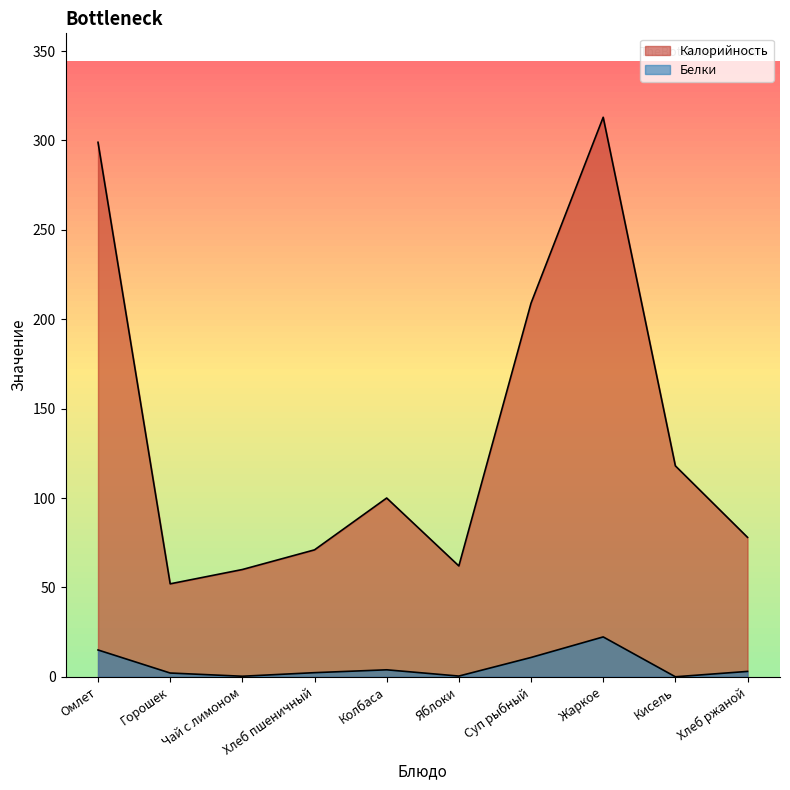

Is it true that Белки equals 10.8 at Суп рыбный?

True